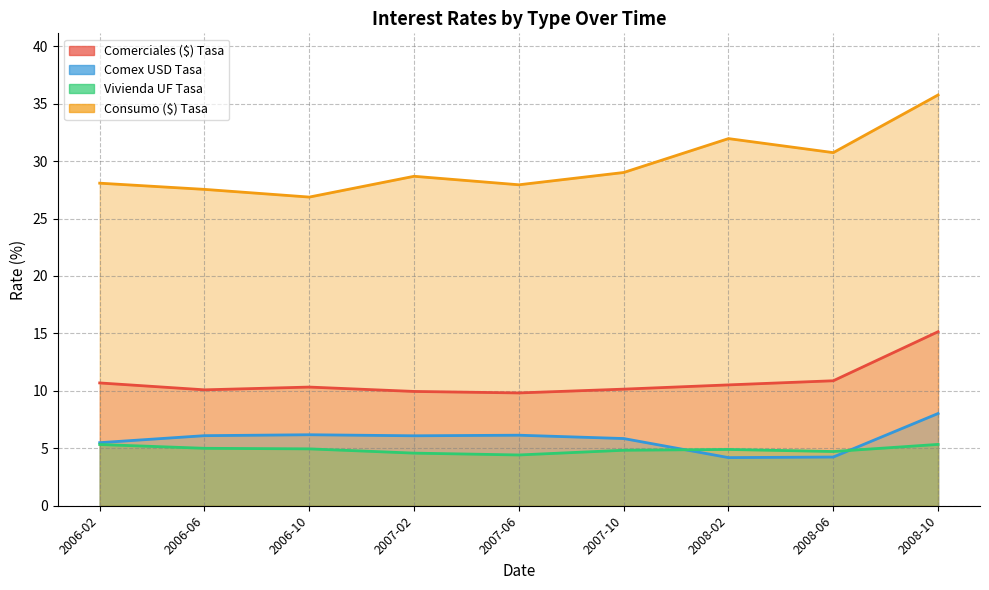

True or false: Consumo ($) Tasa has a value of 47.9 at 2007-10.

False